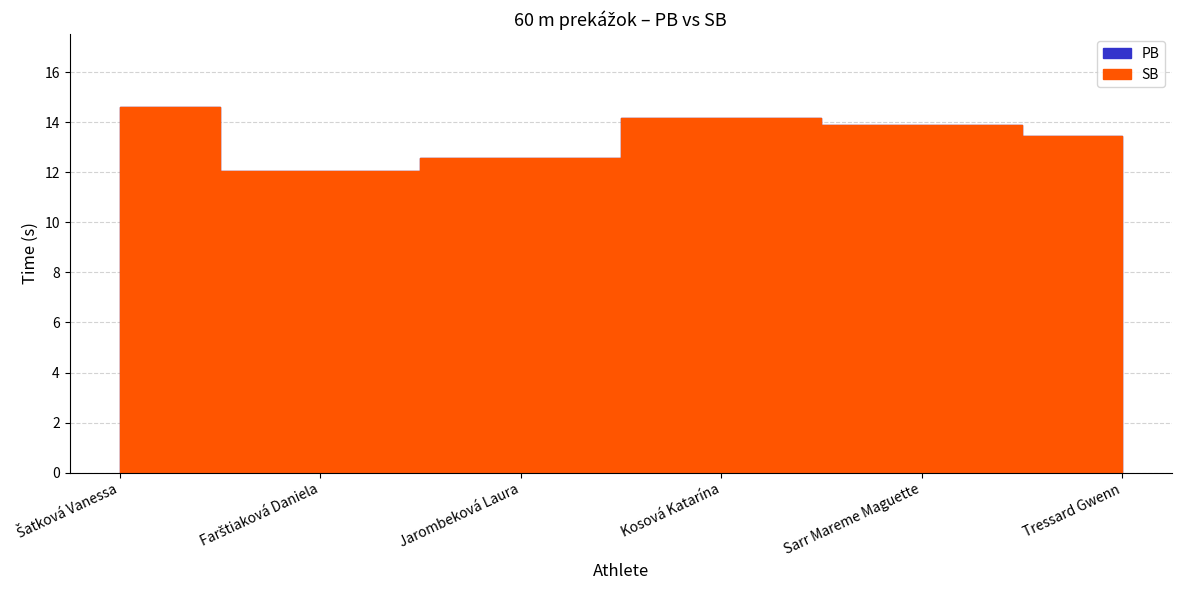

True or false: SB has more than 0 interior local peaks.

True